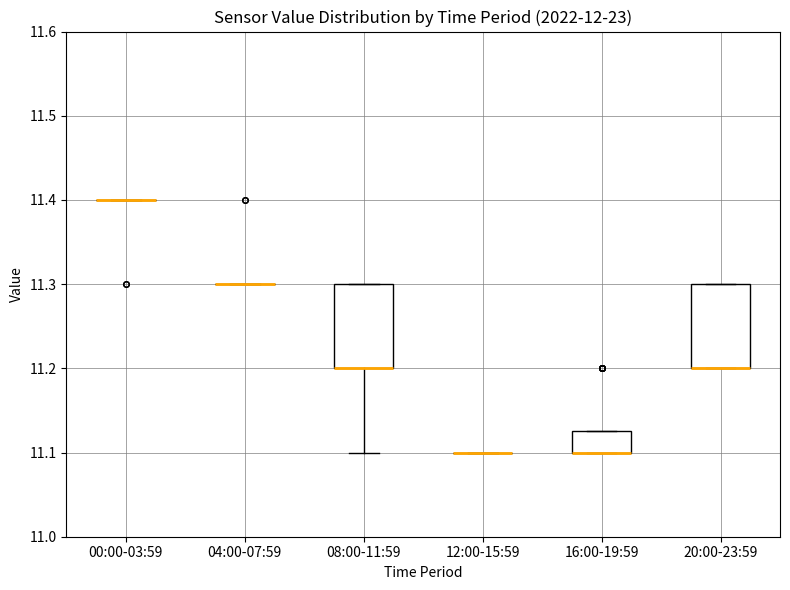

Reading left to right, transcribe this box plot: for each box, give where its median line is, the range the box spans, and where its two whiskers end, as read against the y-axis. The values are not printed on the chart, so give them approximately, as read against the axis.

00:00-03:59: box collapsed to a line at 11.40, whiskers 11.40 to 11.40
04:00-07:59: box collapsed to a line at 11.30, whiskers 11.30 to 11.30
08:00-11:59: median 11.20 (drawn on the box's lower edge), box 11.20 to 11.30, whiskers 11.10 to 11.30
12:00-15:59: box collapsed to a line at 11.10, whiskers 11.10 to 11.10
16:00-19:59: median 11.10 (drawn on the box's lower edge), box 11.10 to 11.13, whiskers 11.10 to 11.13
20:00-23:59: median 11.20 (drawn on the box's lower edge), box 11.20 to 11.30, whiskers 11.20 to 11.30